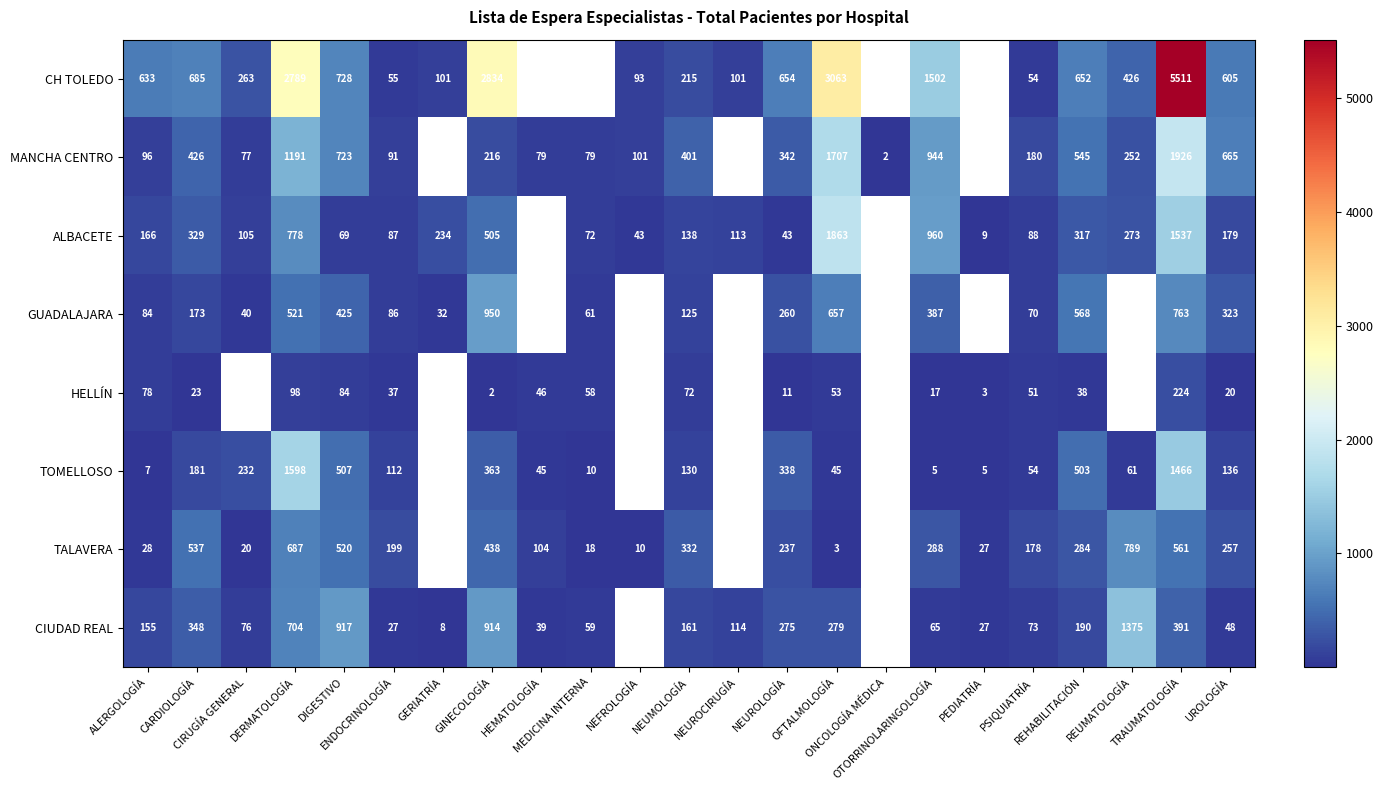

The CIUDAD REAL series shows 27.0 at PEDIATRÍA. True or false?

True